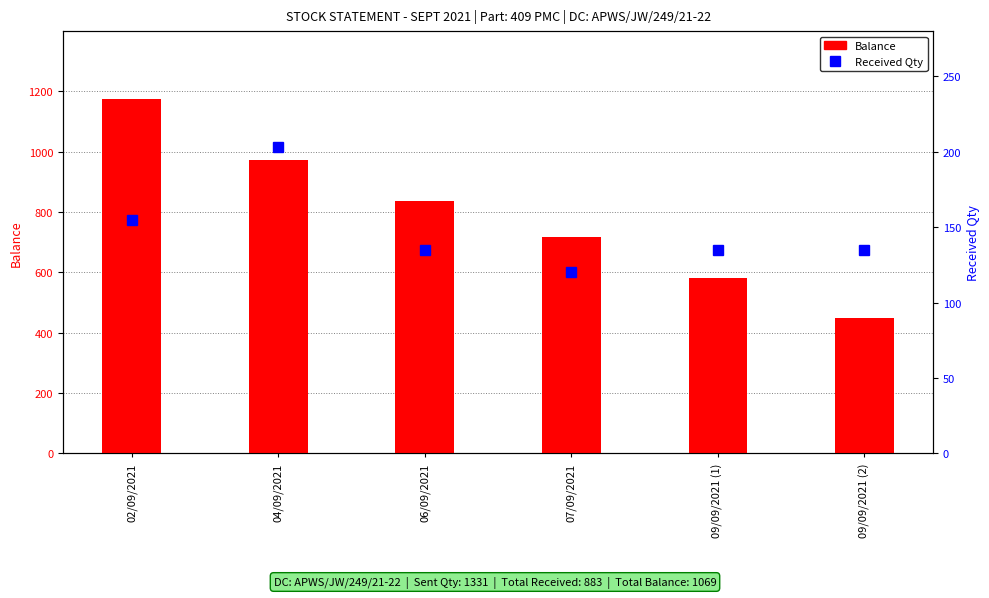

Reading right to left, list all the values displayed in this chart.

Balance: 448	583	718	838	973	1176
Received Qty: 135	135	120	135	203	155